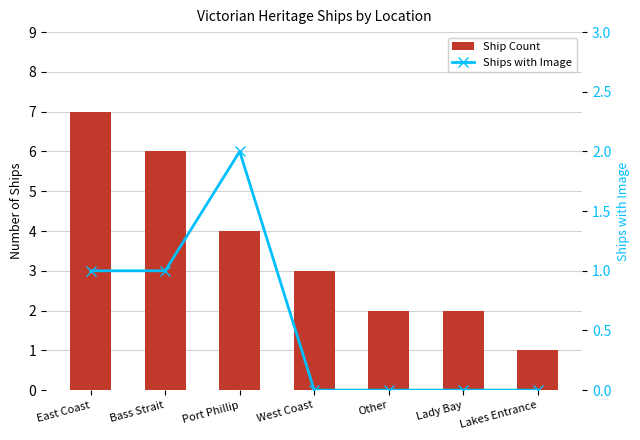

What is the spread (max minus min) of values at Other?

2